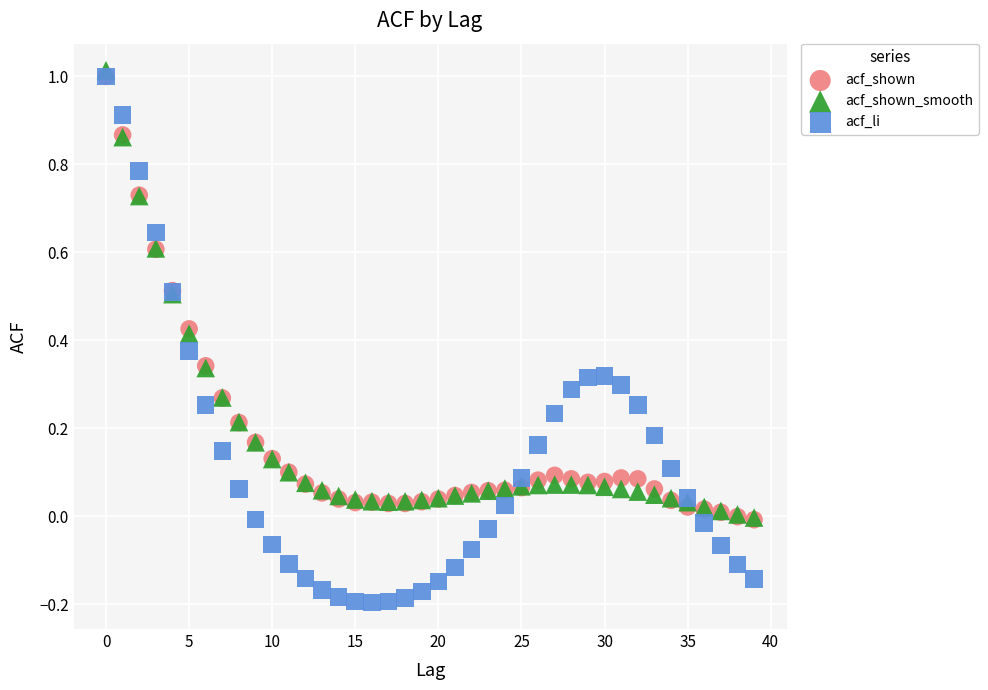

What are all the series names shown in the legend?

acf_shown, acf_shown_smooth, acf_li